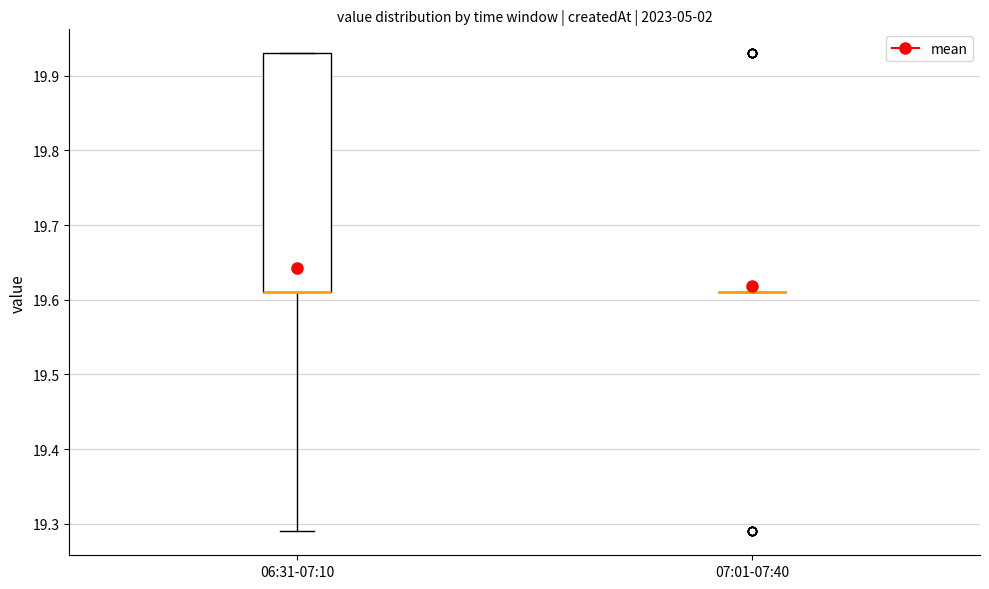

Reading left to right, transcribe this box plot: for each box, give where its median line is, the range the box spans, and where its two whiskers end, as read against the y-axis. The values are not printed on the chart, so give them approximately, as read against the axis.

06:31-07:10: median 19.61 (drawn on the box's lower edge), box 19.61 to 19.93, whiskers 19.29 to 19.93
07:01-07:40: box collapsed to a line at 19.61, whiskers 19.61 to 19.61